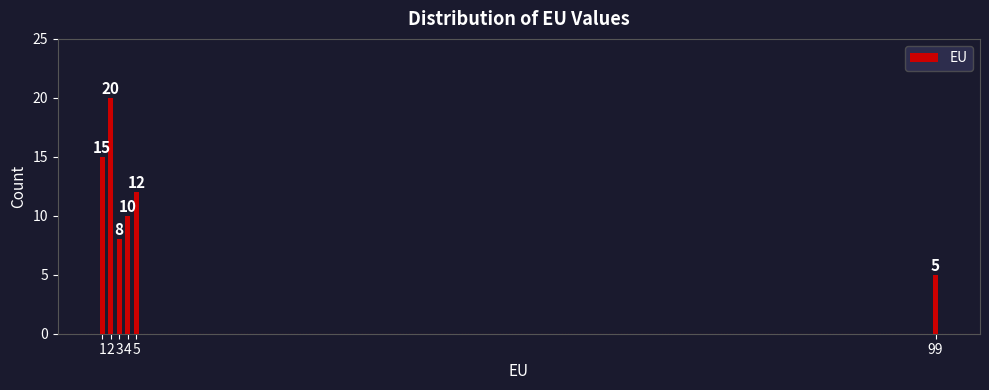

Reading right to left, what are all the values shown in this chart?

5	12	10	8	20	15